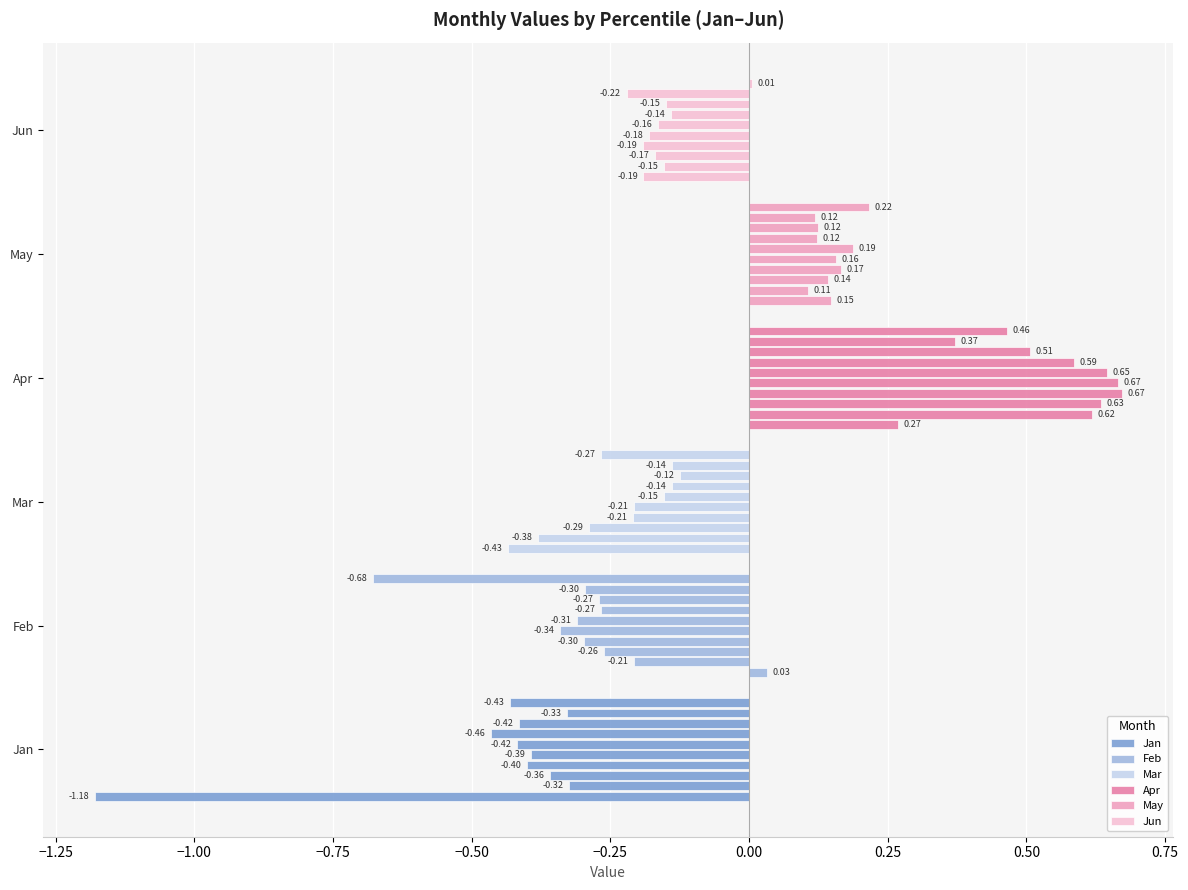

List the series in order of their peak value, lowest first.

Jan, Mar, Jun, Feb, May, Apr